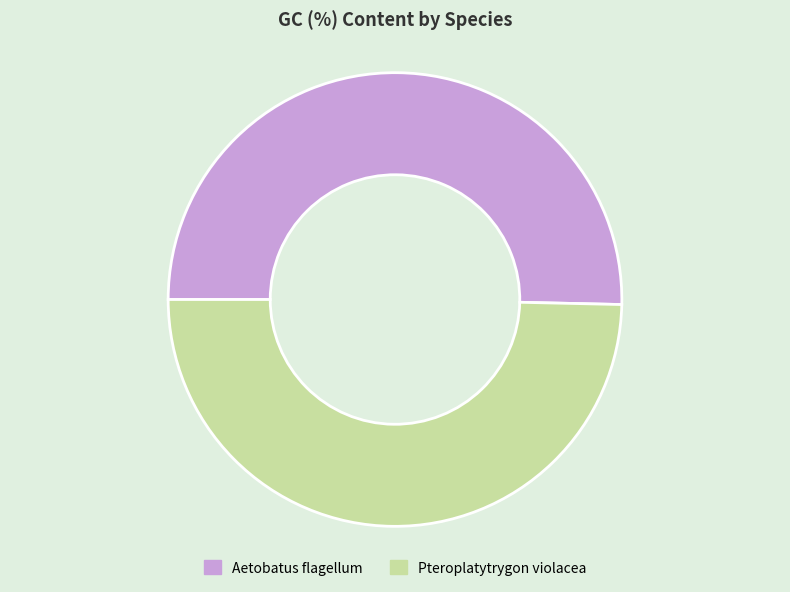

What is the ratio of the value at Pteroplatytrygon violacea to the value at Aetobatus flagellum?

1.0